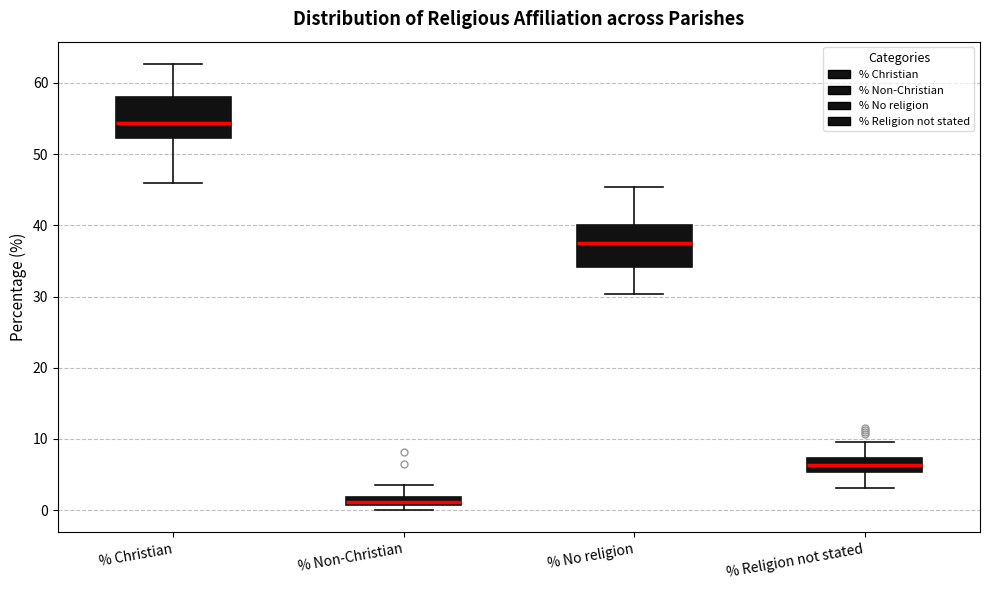

Where is the upper edge of the box for % No religion on the y-axis? The values are not printed on the chart, so give them approximately, as read against the axis.

40